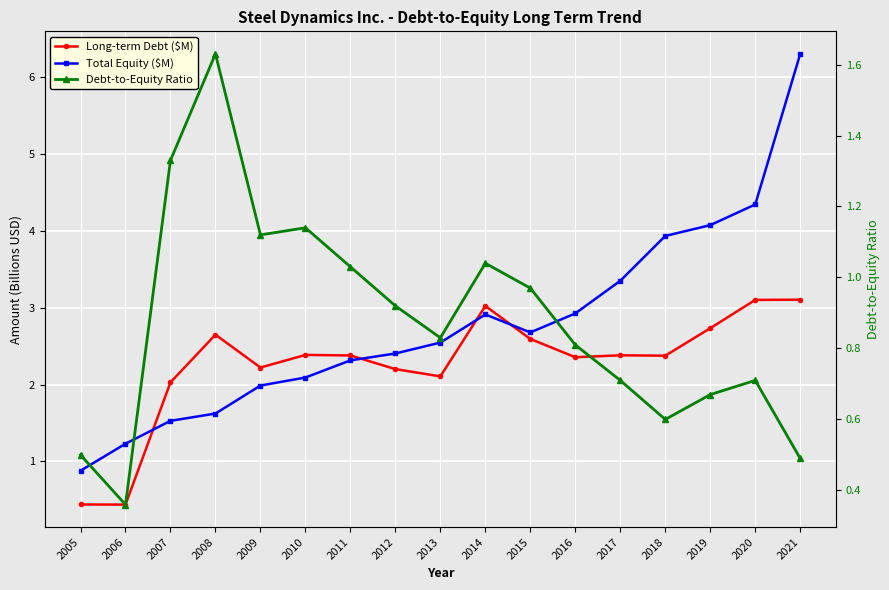

Count the number of data series in this chart.

3